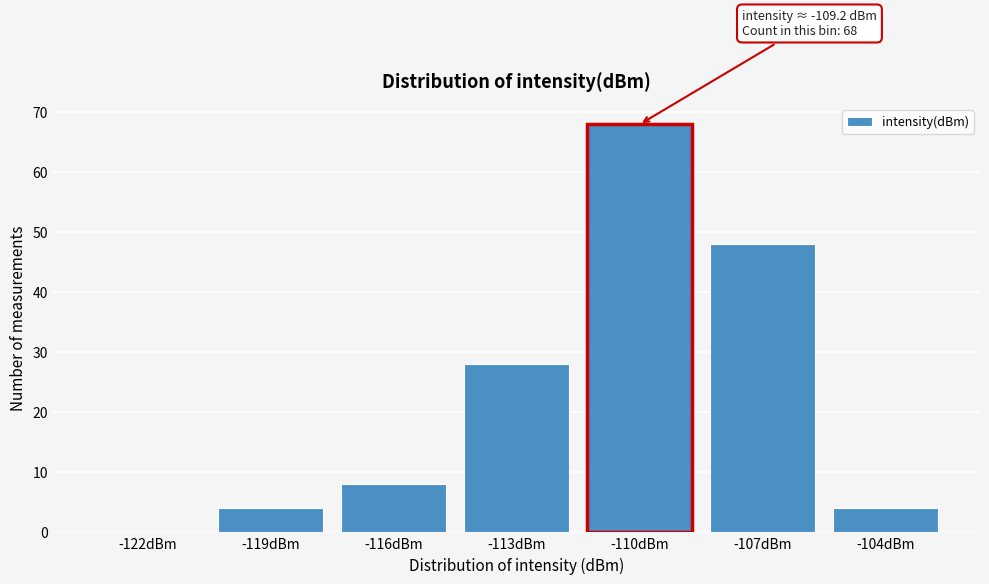

Reading right to left, extract all data points from this chart.

-104dBm=4	-107dBm=48	-110dBm=68	-113dBm=28	-116dBm=8	-119dBm=4	-122dBm=0